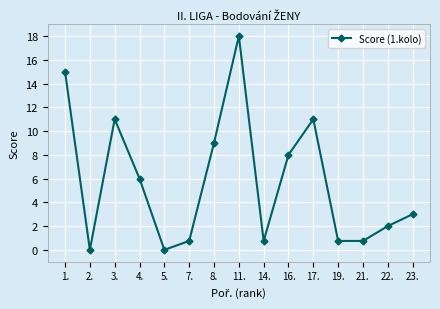

What is the label of the 2nd point from the right?

22.